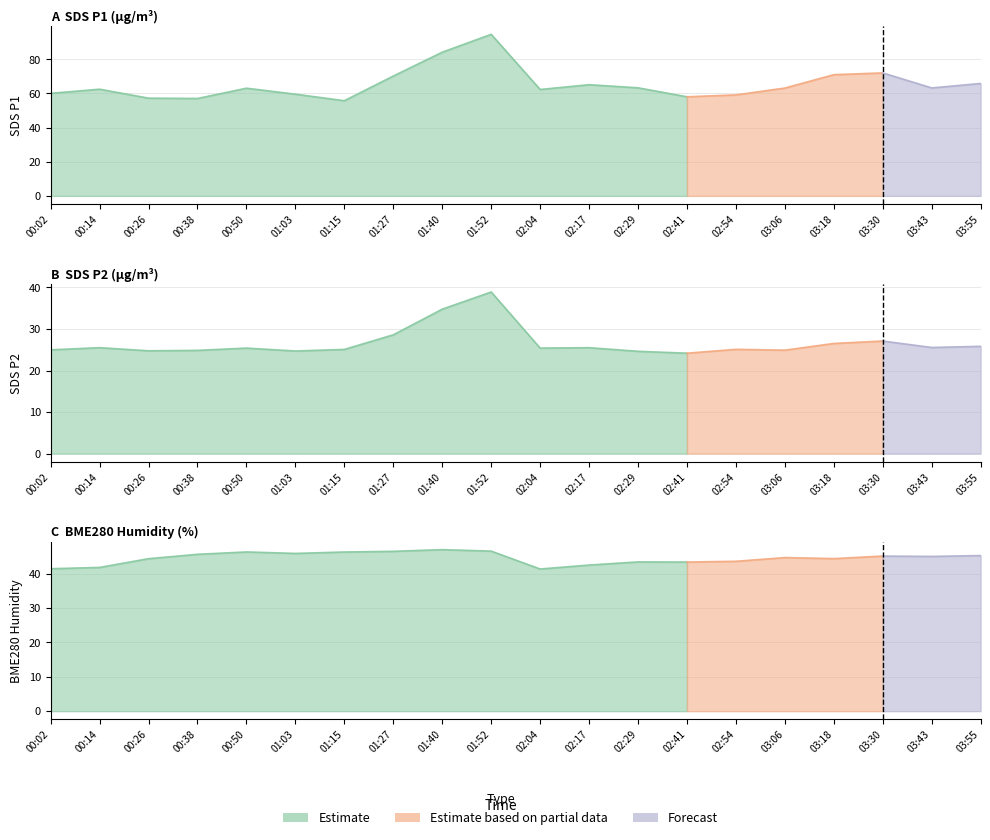

The SDS_P1 series shows 21.3 at 03:06. True or false?

False